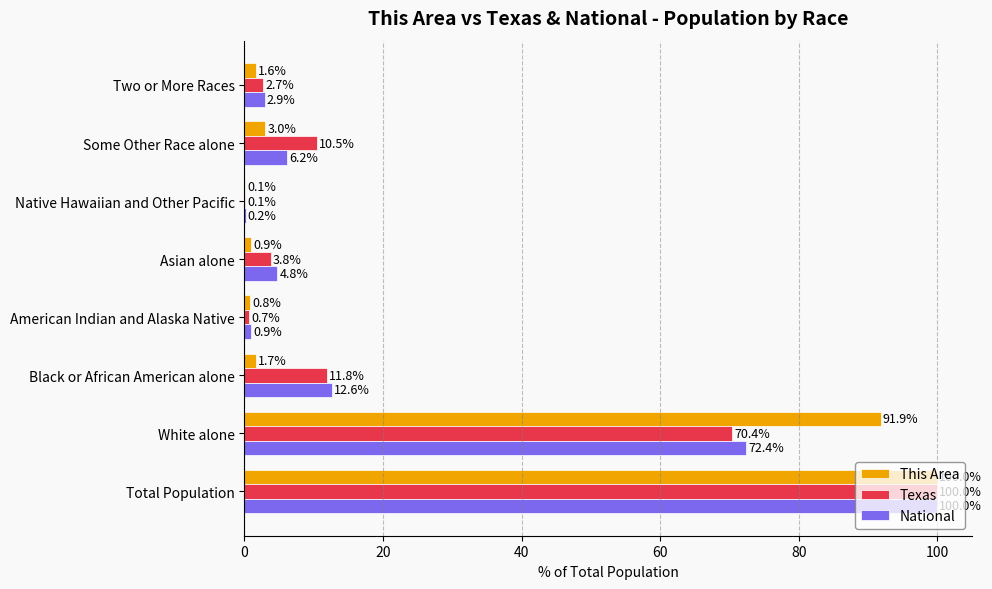

What are all the series names shown in the legend?

This Area, Texas, National